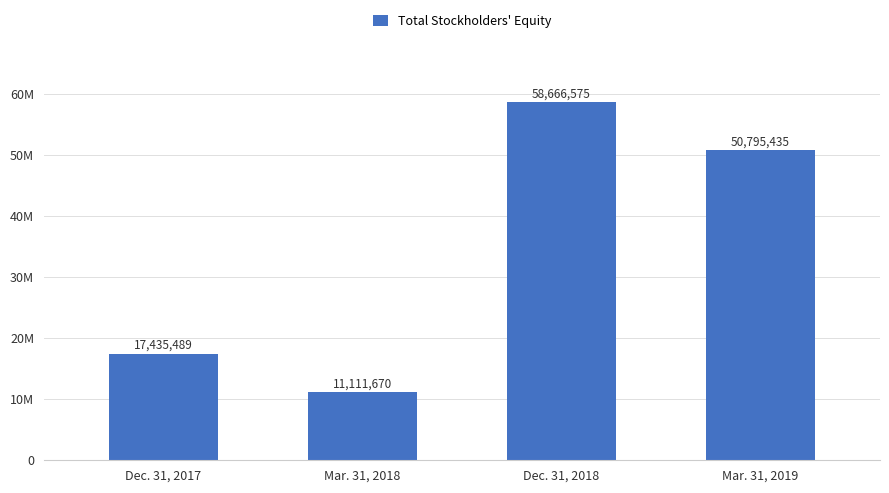

What is the average value?

34502292